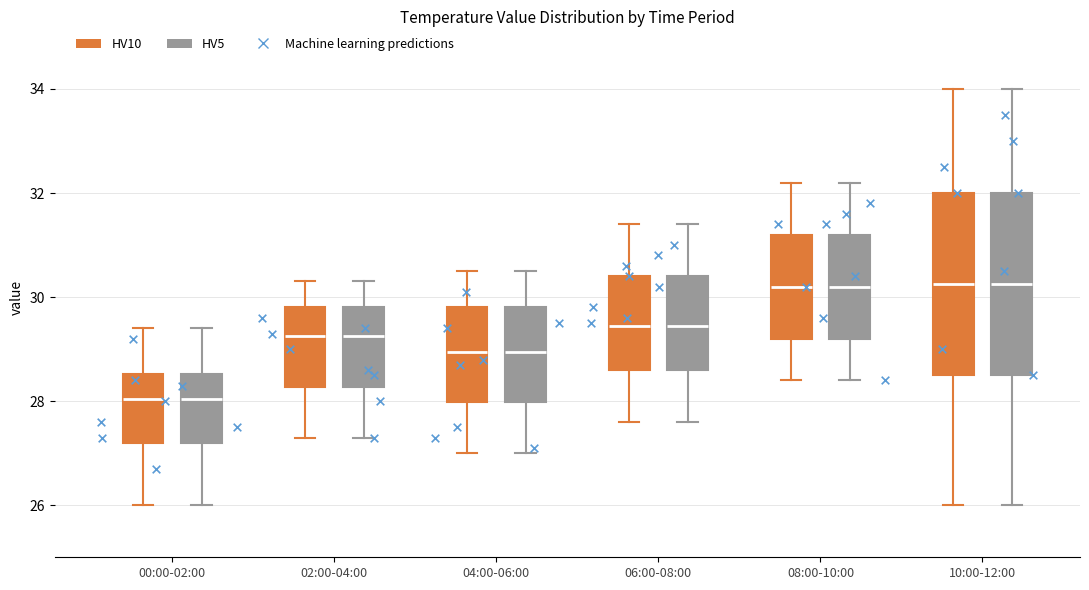

Reading left to right, transcribe this box plot: for each box, give where its median line is, the range the box spans, and where its two whiskers end, as read against the y-axis. The values are not printed on the chart, so give them approximately, as read against the axis.

00:00-02:00 (HV10): median 28.0, box 27.2 to 28.6, whiskers 26.0 to 29.4
00:00-02:00 (HV5): median 28.0, box 27.2 to 28.6, whiskers 26.0 to 29.4
02:00-04:00 (HV10): median 29.2, box 28.2 to 29.8, whiskers 27.4 to 30.4
02:00-04:00 (HV5): median 29.2, box 28.2 to 29.8, whiskers 27.4 to 30.4
04:00-06:00 (HV10): median 29.0, box 28.0 to 29.8, whiskers 27.0 to 30.6
04:00-06:00 (HV5): median 29.0, box 28.0 to 29.8, whiskers 27.0 to 30.6
06:00-08:00 (HV10): median 29.4, box 28.6 to 30.4, whiskers 27.6 to 31.4
06:00-08:00 (HV5): median 29.4, box 28.6 to 30.4, whiskers 27.6 to 31.4
08:00-10:00 (HV10): median 30.2, box 29.2 to 31.2, whiskers 28.4 to 32.2
08:00-10:00 (HV5): median 30.2, box 29.2 to 31.2, whiskers 28.4 to 32.2
10:00-12:00 (HV10): median 30.2, box 28.6 to 32.0, whiskers 26.0 to 34.0
10:00-12:00 (HV5): median 30.2, box 28.6 to 32.0, whiskers 26.0 to 34.0